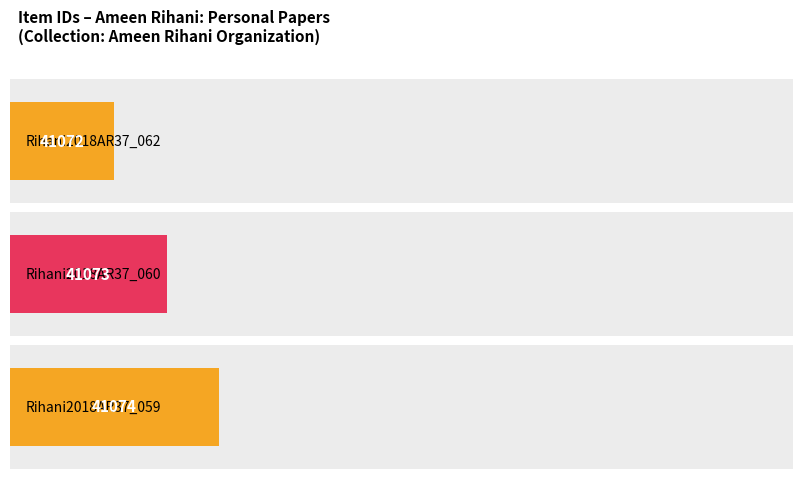

Between Rihani2018AR37_062 and Rihani2018AR37_059, which is larger?

Rihani2018AR37_059